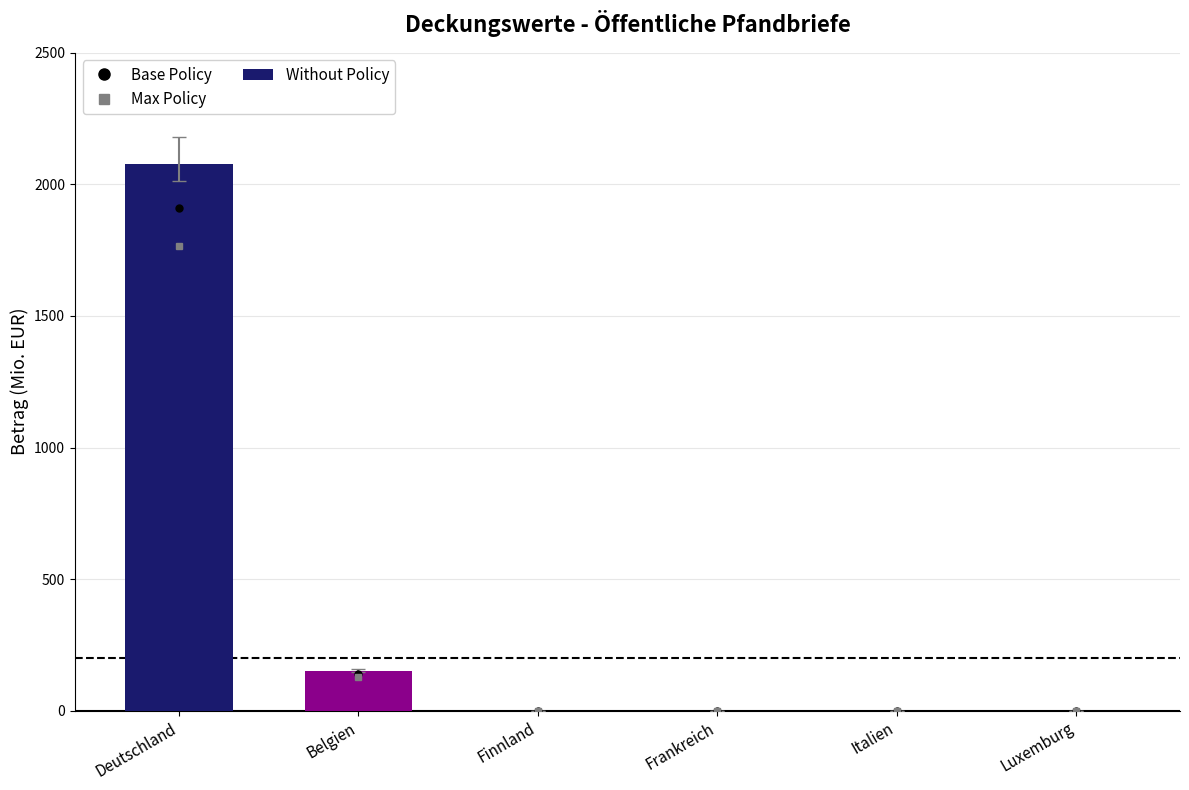

Does the chart contain any negative values?

No